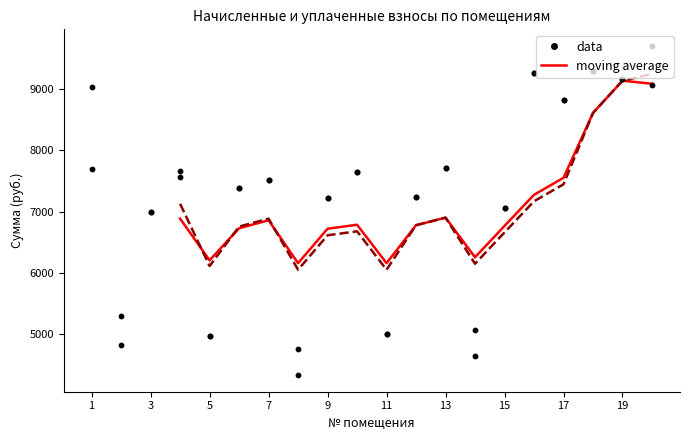

What is the total value across all series at 20?

18762.0